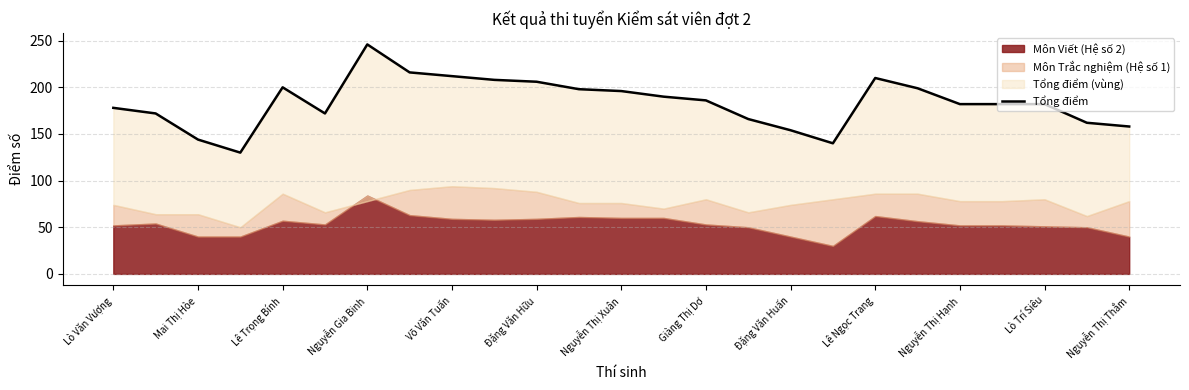

What is the label of the 22nd point from the left?

21